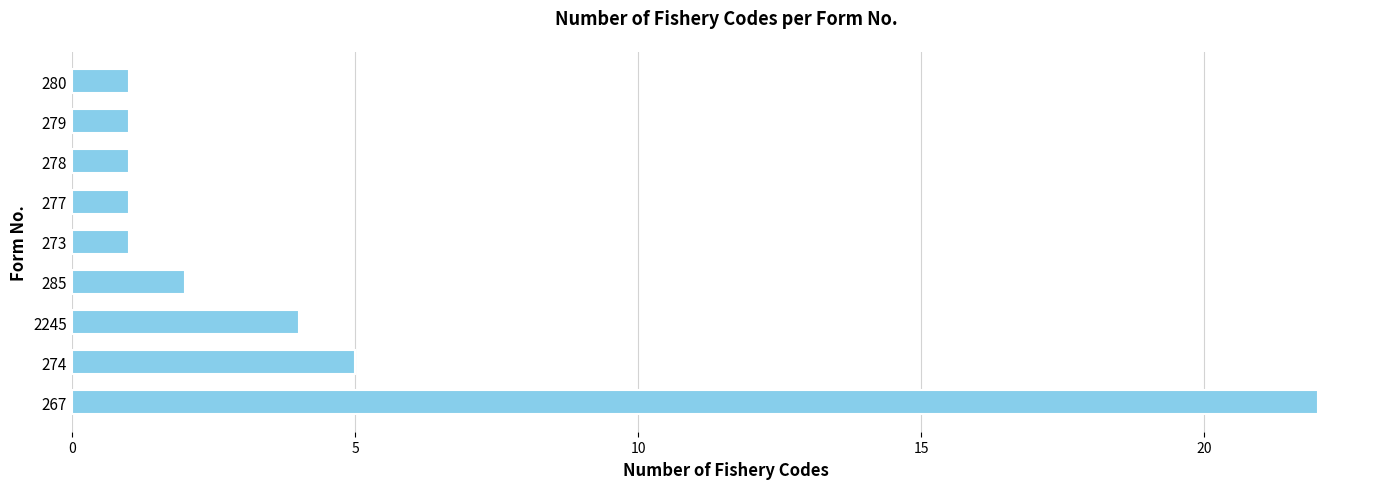

Is it true that the value at 273 is 2?

False